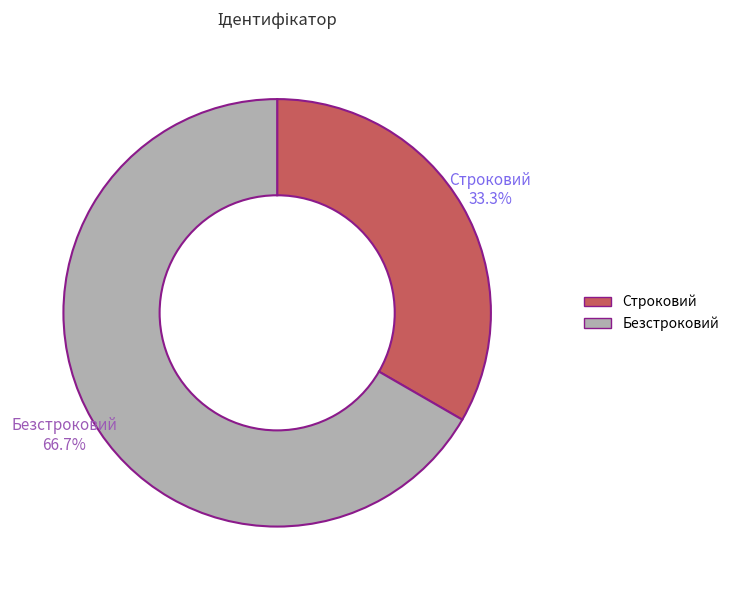

Count the number of slices in the pie.

2